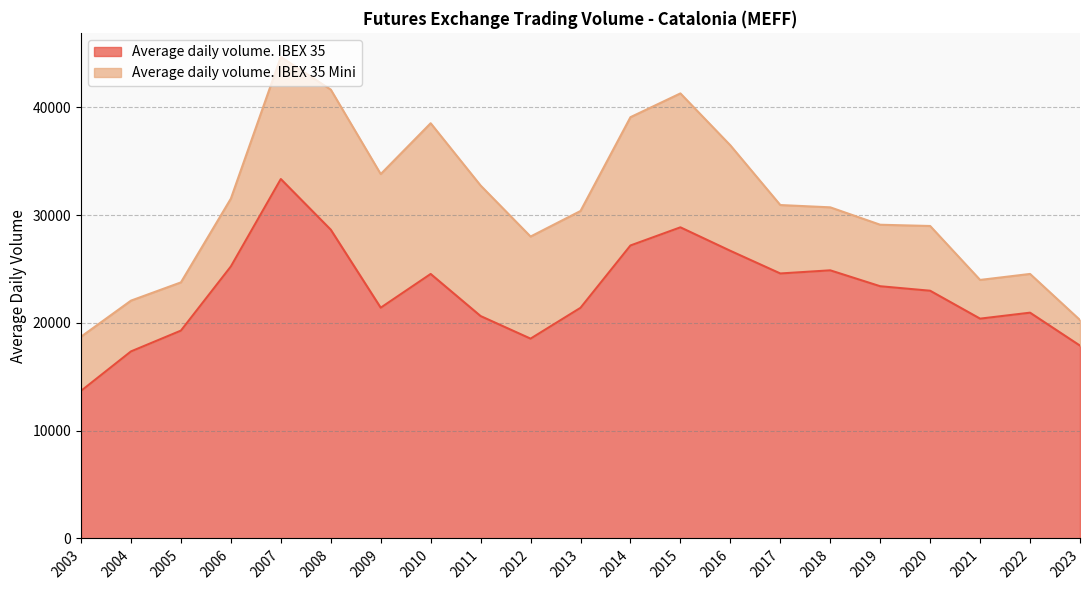

List the labels in order of value, smallest first.

2003, 2004, 2023, 2012, 2005, 2021, 2011, 2022, 2013, 2009, 2020, 2019, 2010, 2017, 2018, 2006, 2016, 2014, 2008, 2015, 2007